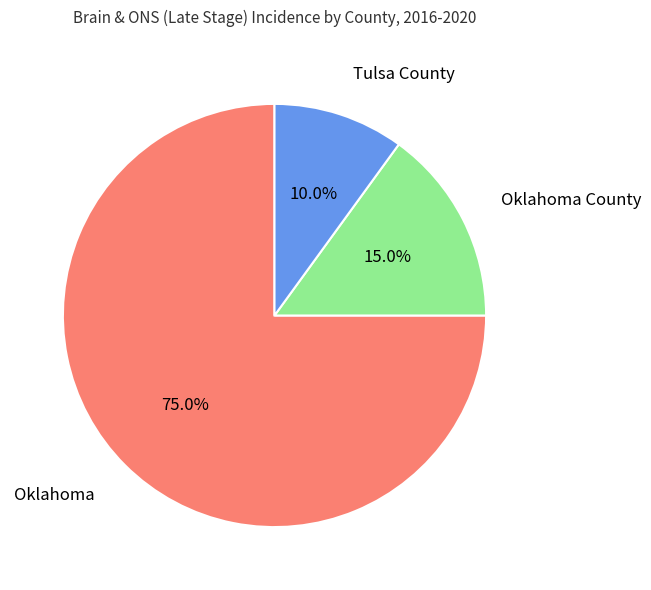

Between Oklahoma County and Tulsa County, which is larger?

Oklahoma County